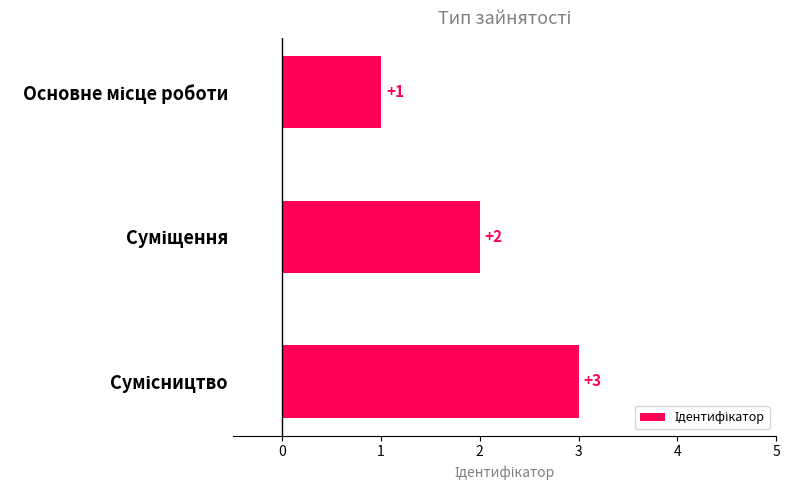

What is the greatest value displayed?

3